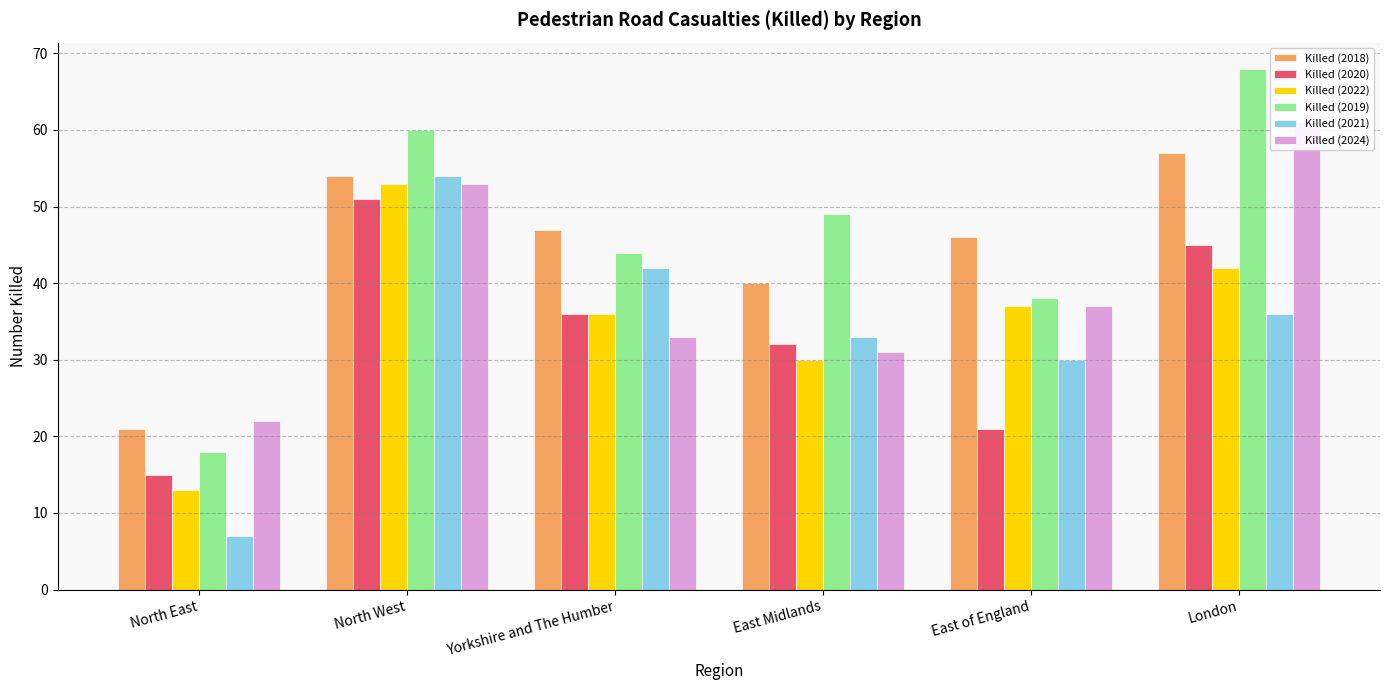

Where does the Killed (2018) series first go above 47?

North West